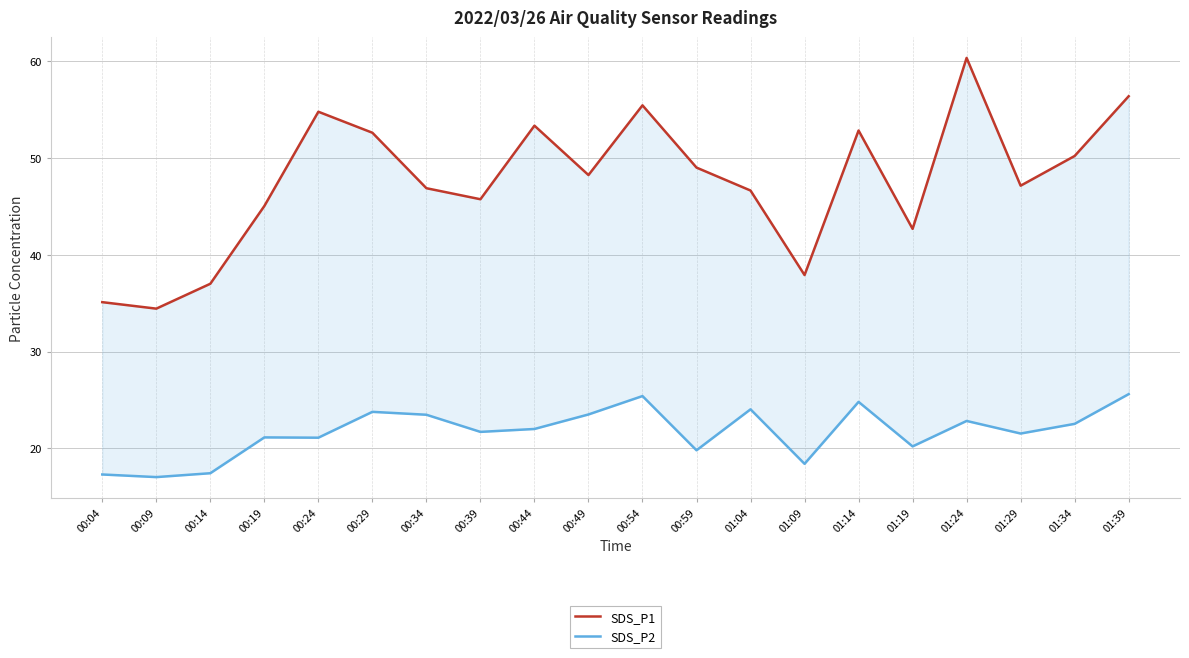

Which series has the largest total across all categories?

SDS_P1